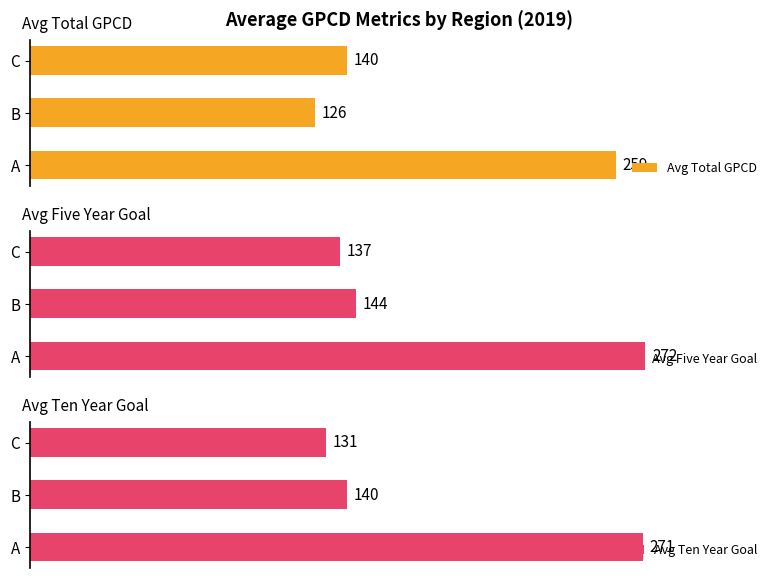

Which category has the highest value in the Avg Total GPCD series?

A